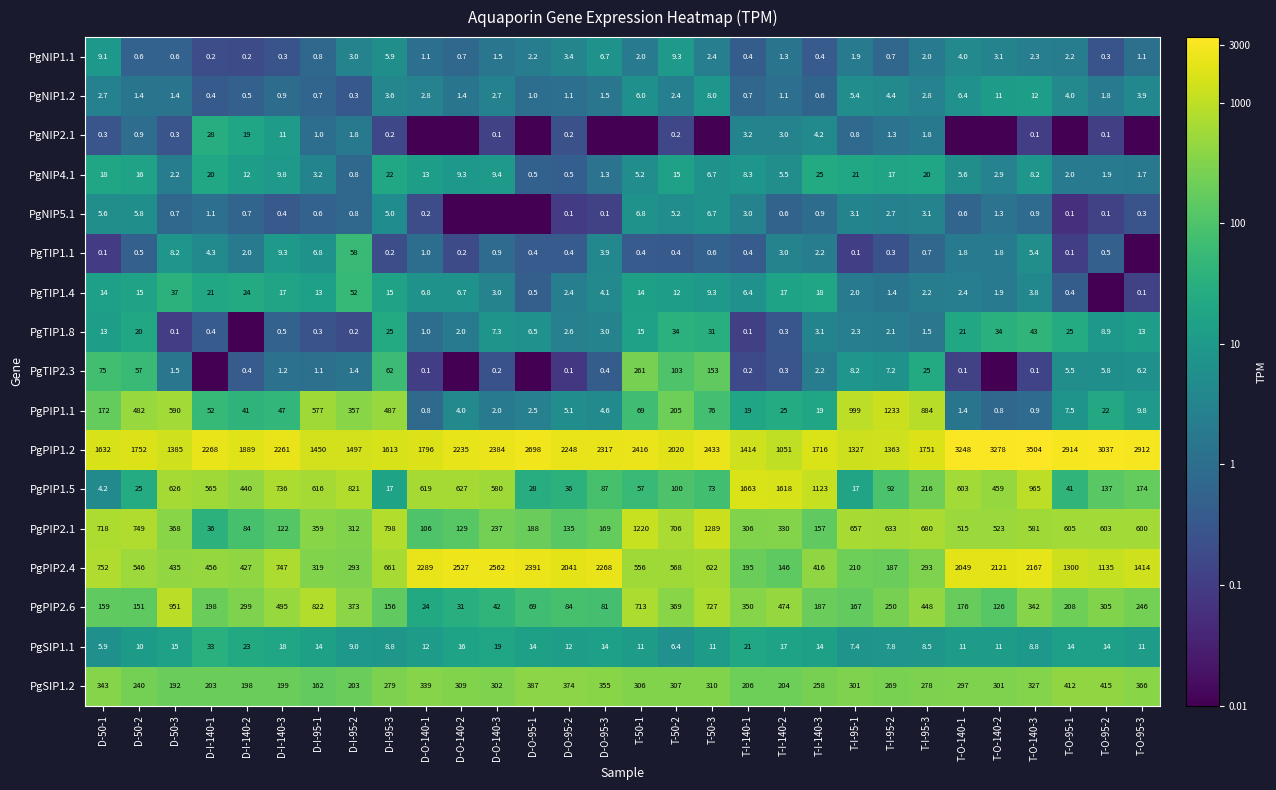

True or false: PgSIP1.1 has a value of 10.0 at D-I-140-2.

False